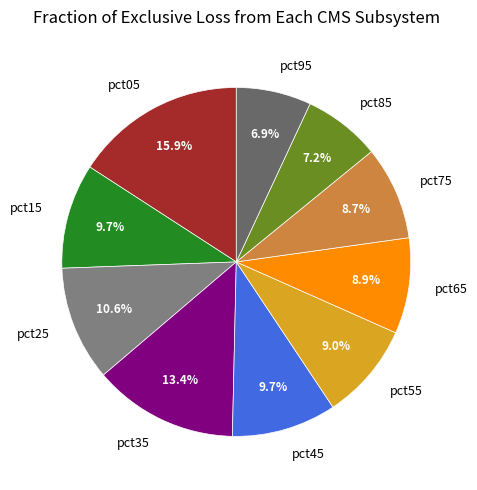

Which slice is the largest?

pct05